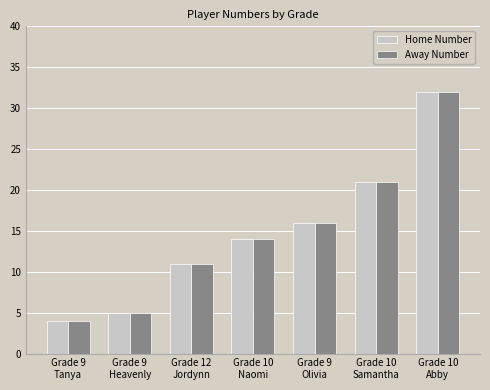

What is the sum of the Away Number values at Grade 12
Jordynn and Grade 10
Naomi?

25